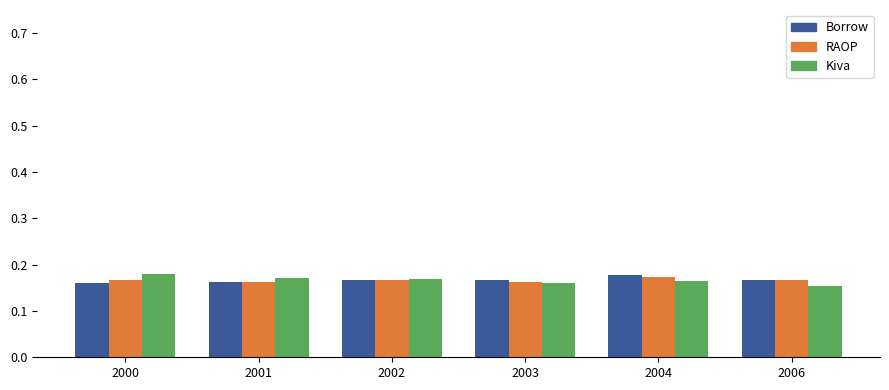

What are all the series names shown in the legend?

Borrow, RAOP, Kiva